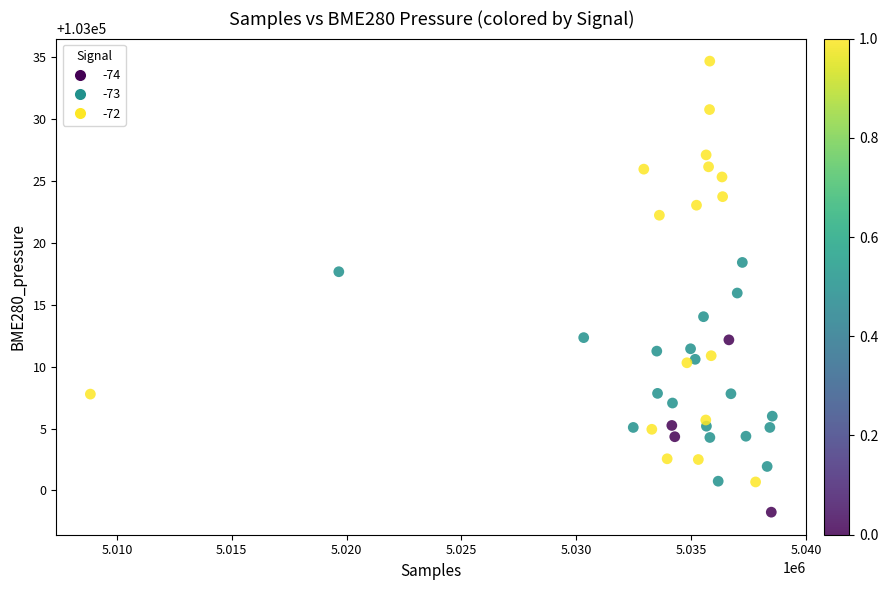

What is the range of X values (max minus min)?

29693.0